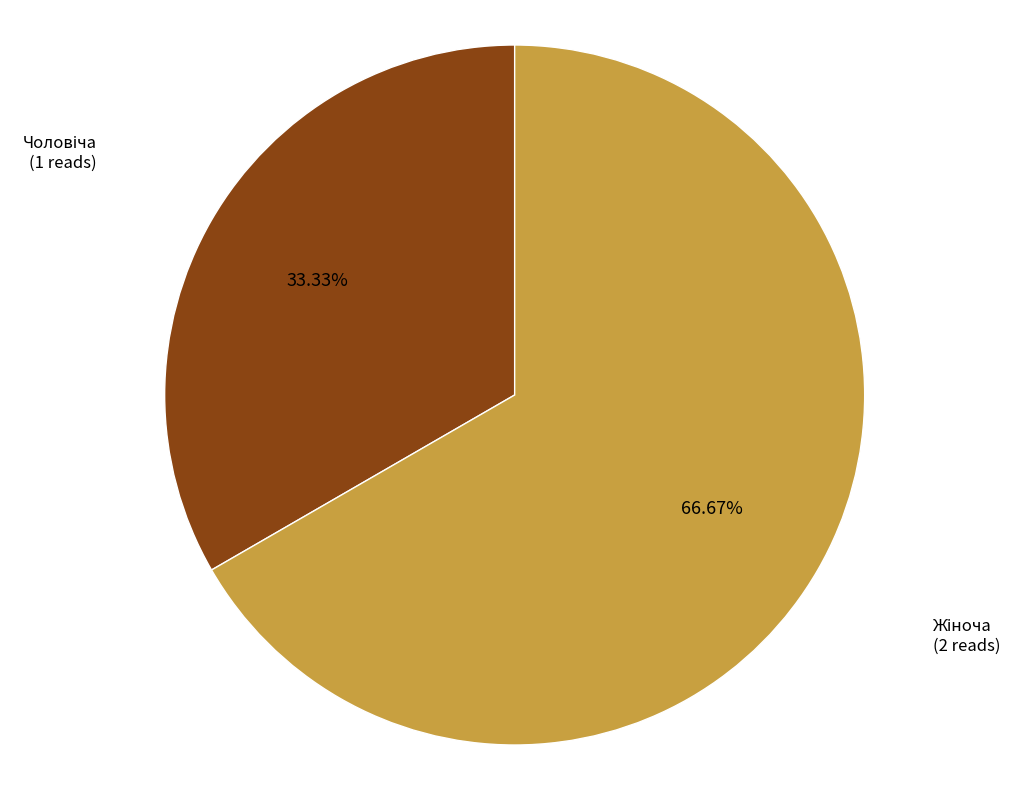

Is there a majority slice in this chart?

Yes